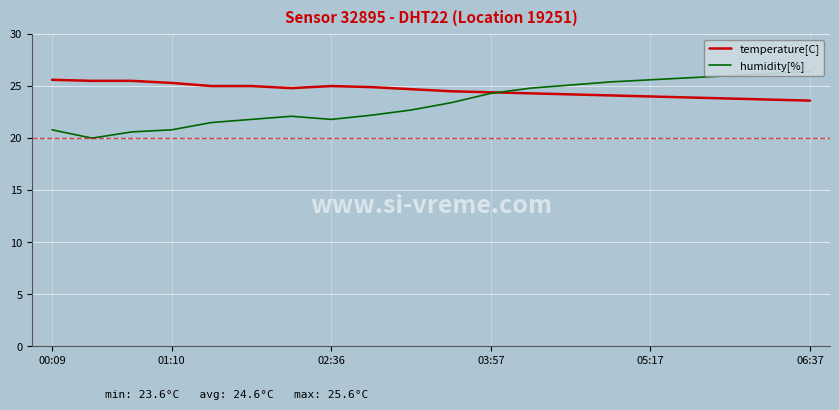

What is the maximum value for temperature[C]?

25.6